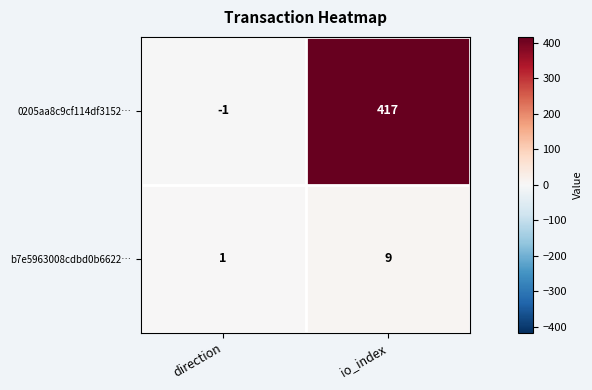

At which label is b7e5963008cdbd0b6622… closest to 5?

direction